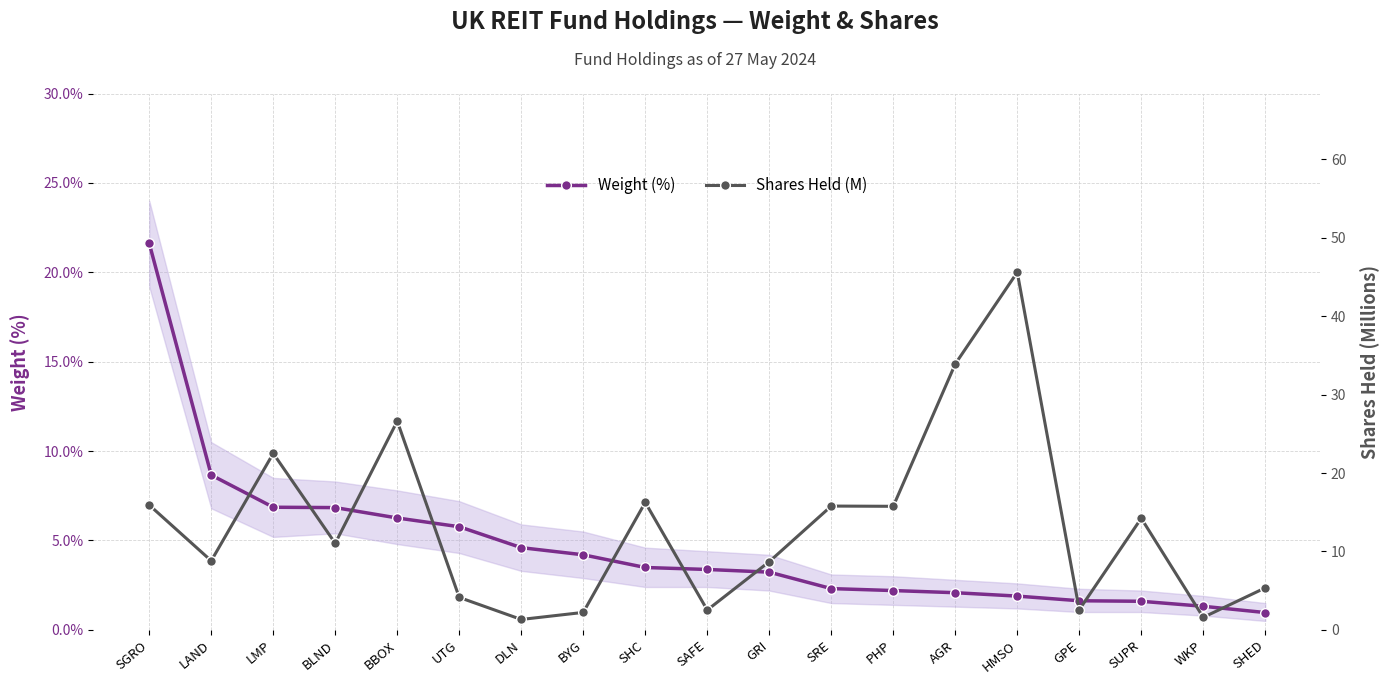

Is this an area chart (filled region under the line)?

No